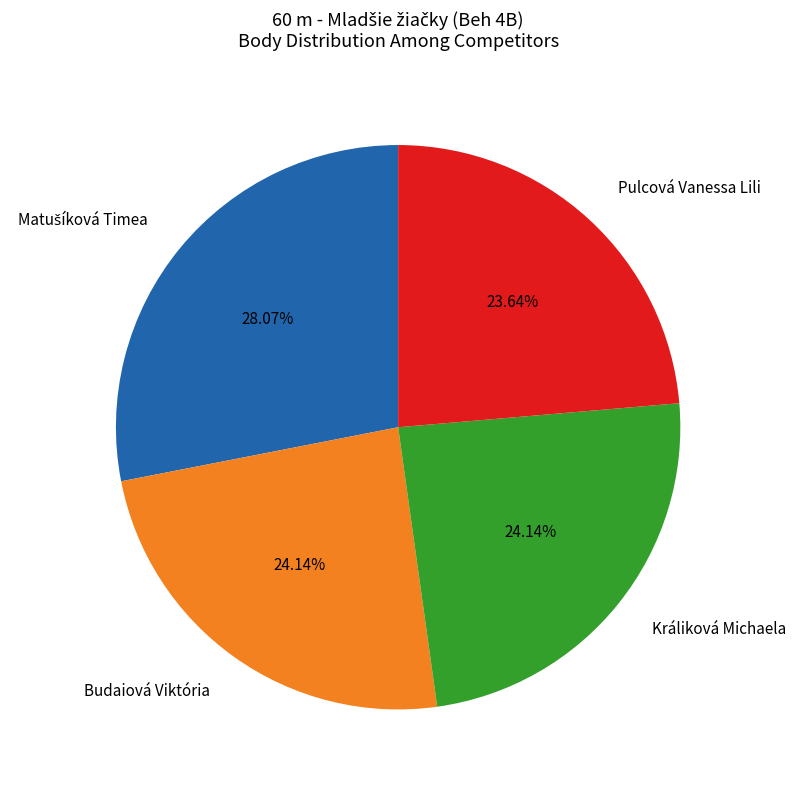

To the nearest percent, what portion does Králiková Michaela represent?

24%